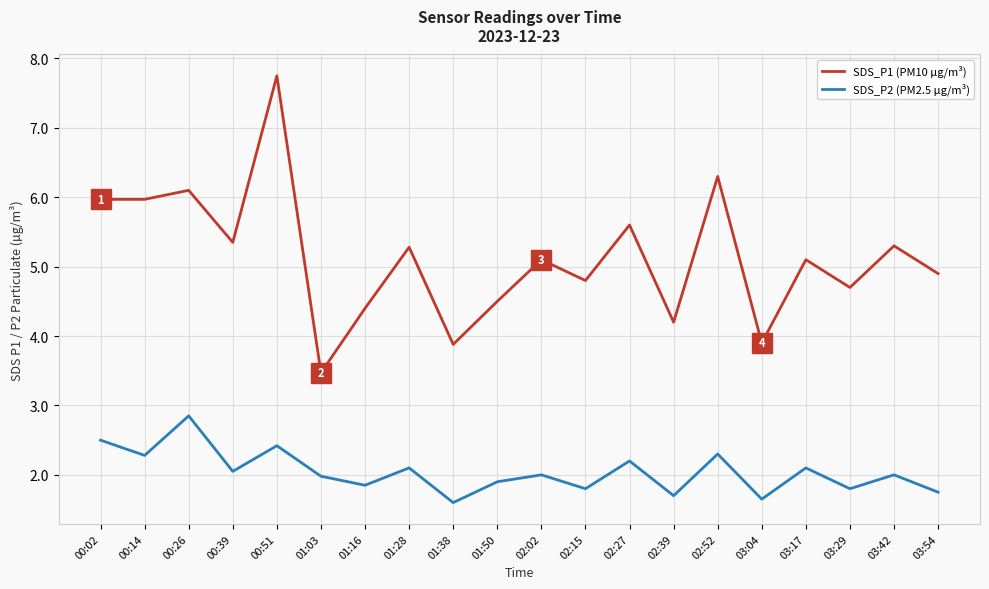

What position from the left is 00:51?

5